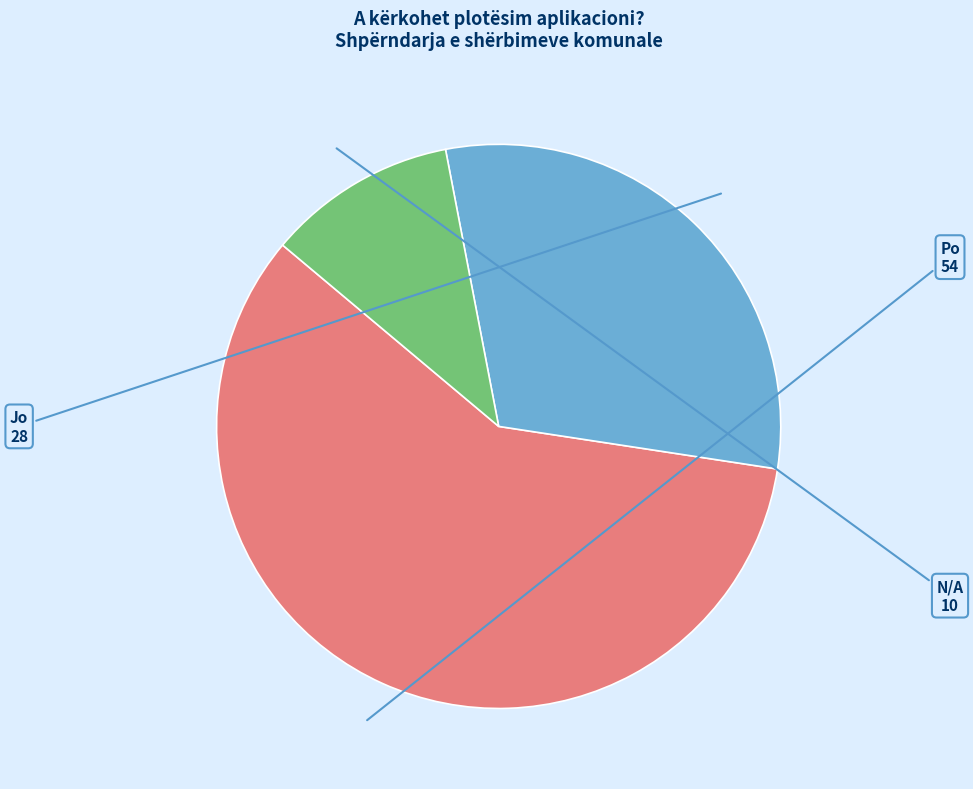

Is the sum of Po and Jo greater than half?

Yes